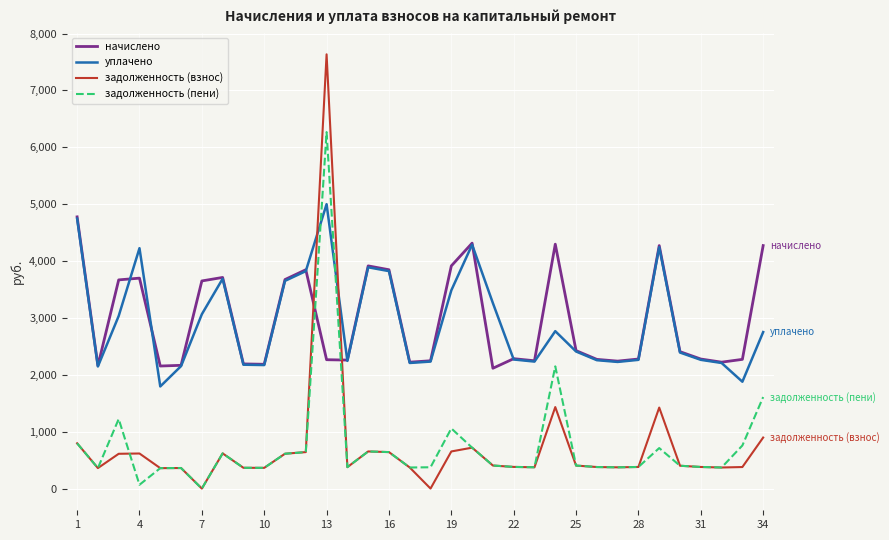

Which series has the largest range (max minus min)?

задолженность (взнос)